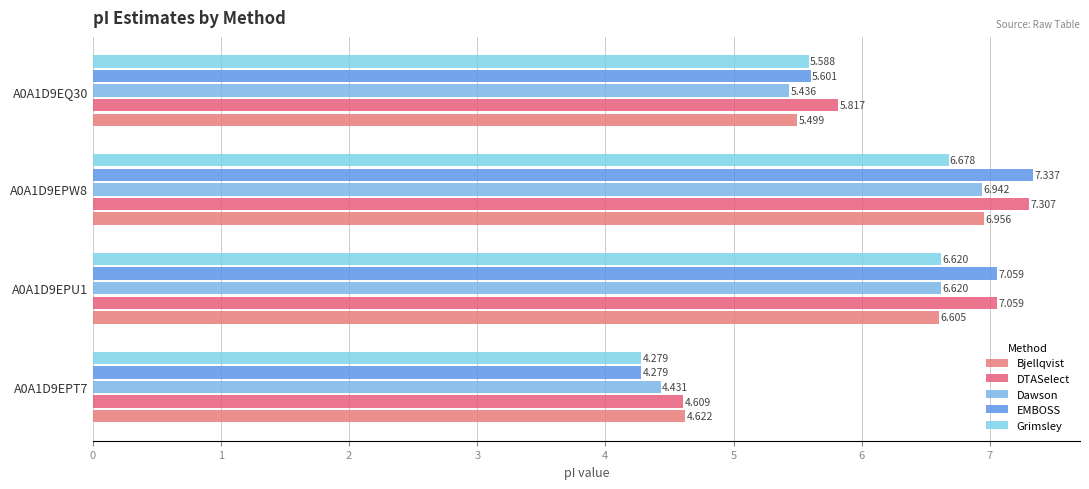

What is the value of the Dawson bar at the 2nd from the left?

6.6